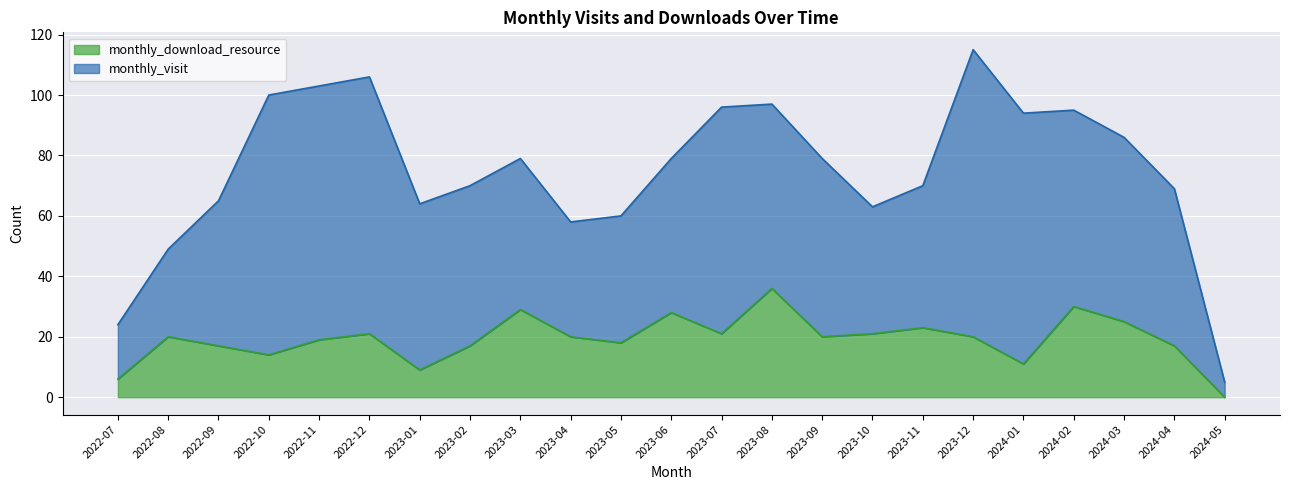

What position from the right is 2023-11?

7